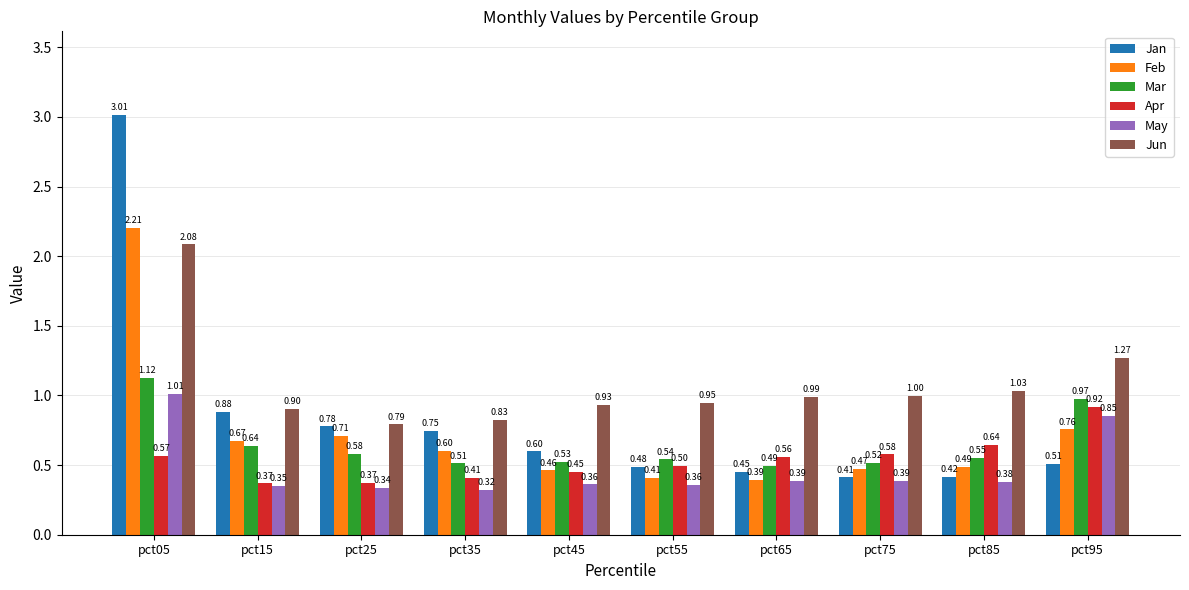

How many groups of bars are there?

10